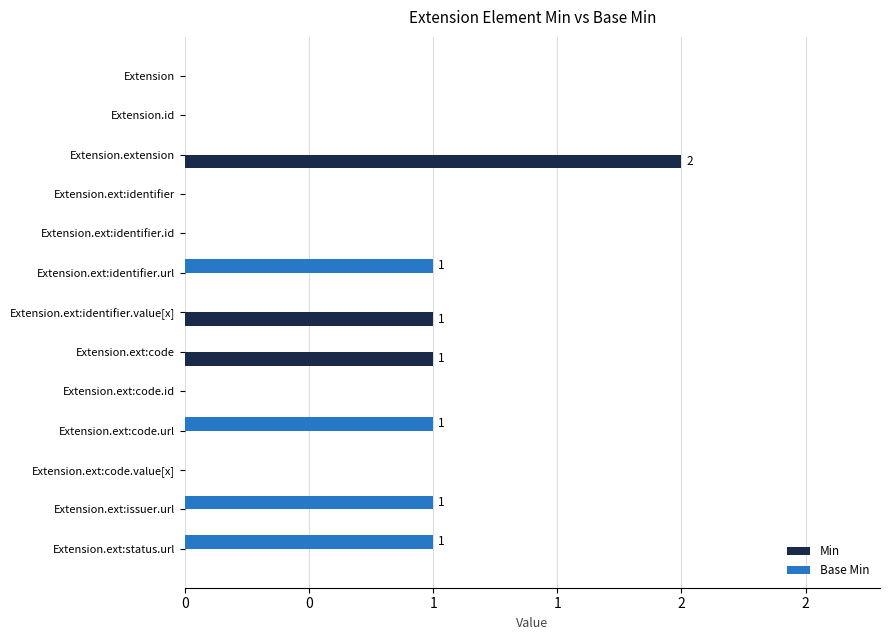

Reading left to right, transcribe all the data shown in this chart.

Min: 0	0	2	0	0	0	1	1	0	0	0	0	0
Base Min: 0	0	0	0	0	1	0	0	0	1	0	1	1